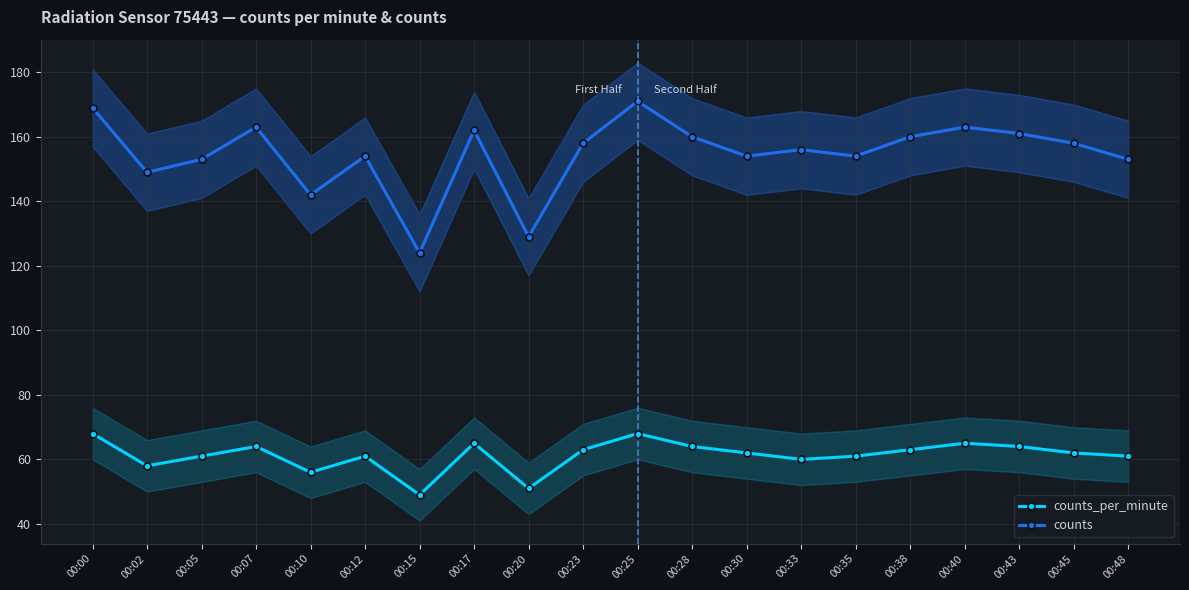

Reading left to right, what are all the values shown in this chart?

counts_per_minute: 00:00=68	00:02=58	00:05=61	00:07=64	00:10=56	00:12=61	00:15=49	00:17=65	00:20=51	00:23=63	00:25=68	00:28=64	00:30=62	00:33=60	00:35=61	00:38=63	00:40=65	00:43=64	00:45=62	00:48=61
counts: 00:00=169	00:02=149	00:05=153	00:07=163	00:10=142	00:12=154	00:15=124	00:17=162	00:20=129	00:23=158	00:25=171	00:28=160	00:30=154	00:33=156	00:35=154	00:38=160	00:40=163	00:43=161	00:45=158	00:48=153